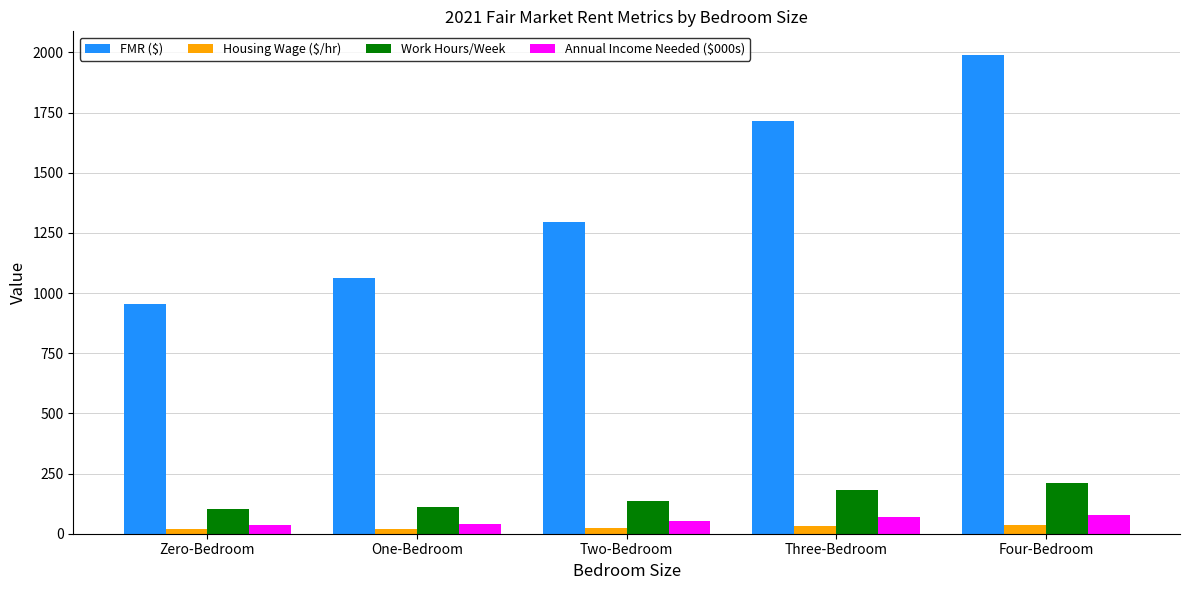

What is the difference between the maximum and minimum values in the Work Hours/Week series?

109.6